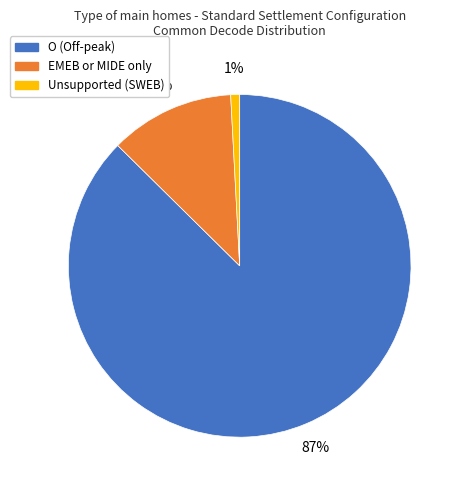

Which slice represents more than half of the pie?

O